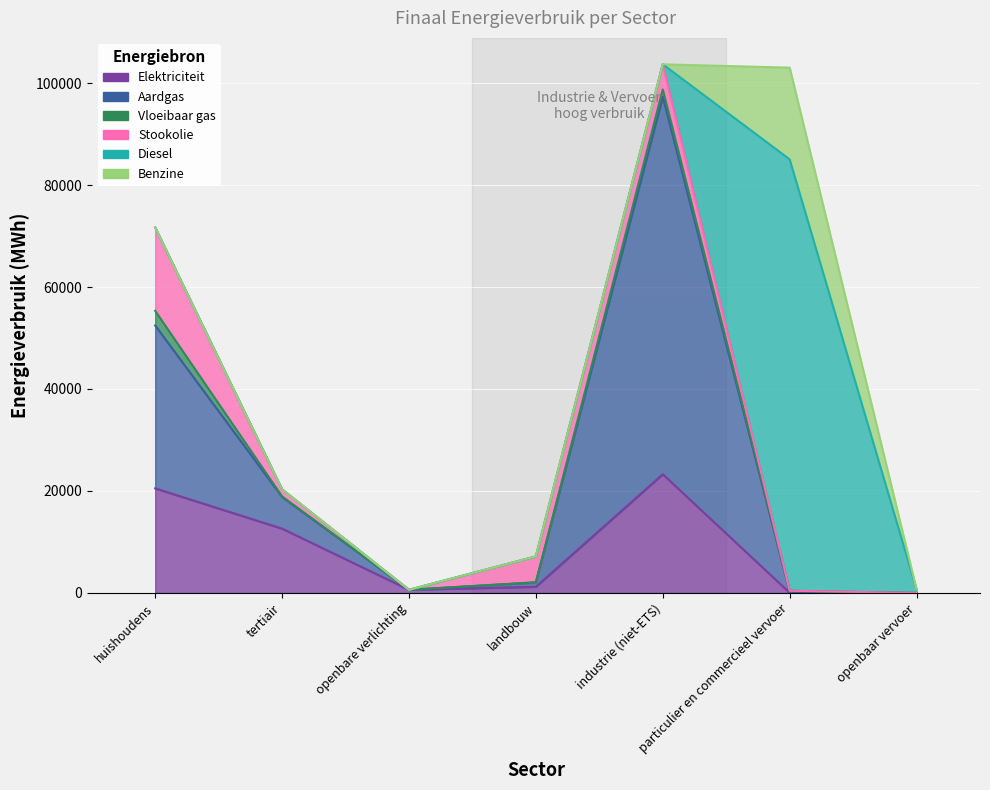

Where is Diesel nearest to the value 42297?

openbaar vervoer